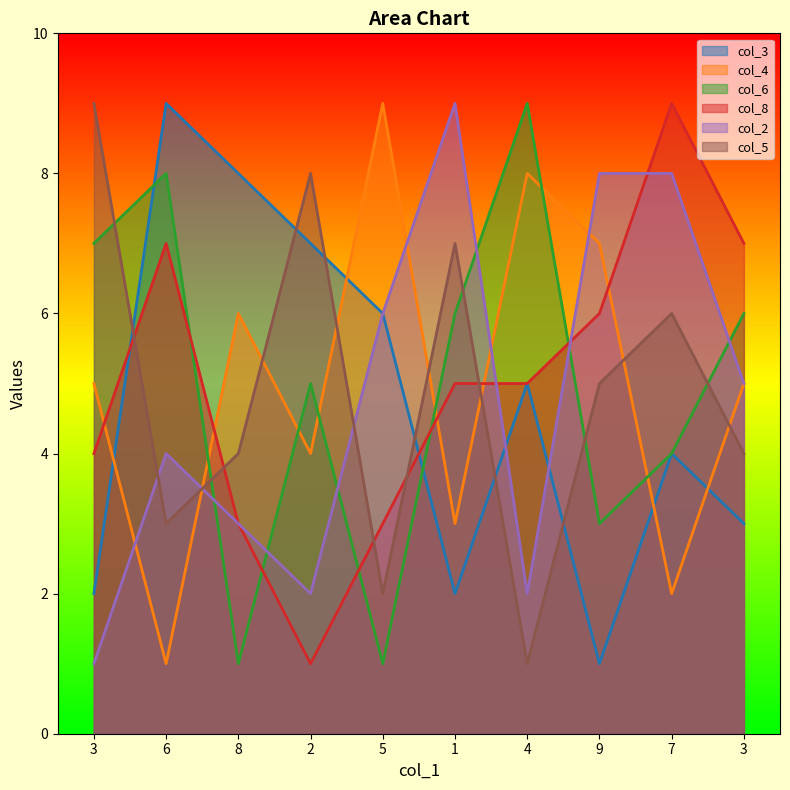

Where do col_3 and col_5 first cross each other?

3 and 6